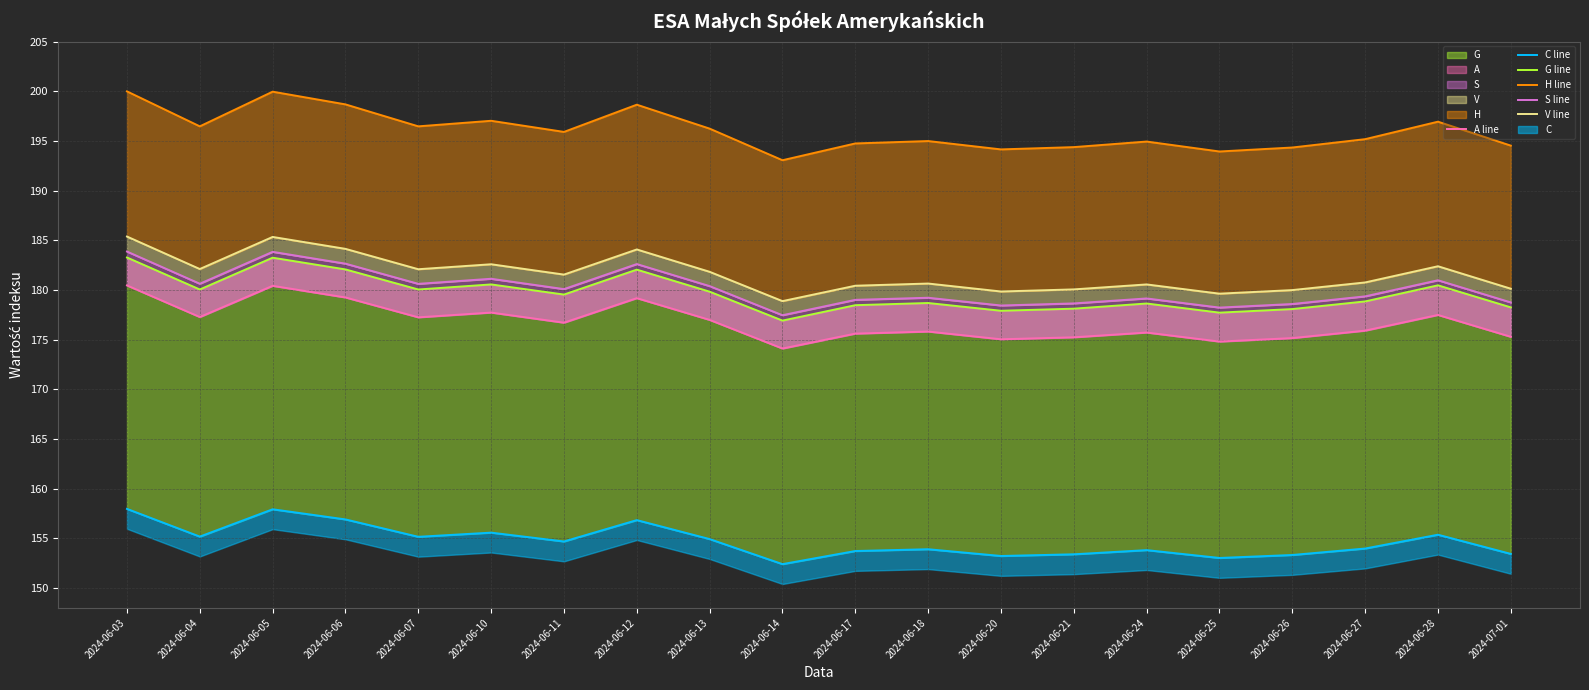

Reading left to right, transcribe all the data shown in this chart.

A line: 180.5	177.3	180.4	179.2	177.2	177.7	176.7	179.2	177.0	174.1	175.6	175.8	175.0	175.2	175.7	174.8	175.2	175.9	177.5	175.3
C line: 158.0	155.2	157.9	156.9	155.2	155.6	154.7	156.8	154.9	152.4	153.7	153.9	153.2	153.4	153.8	153.0	153.3	154.0	155.4	153.4
G line: 183.3	180.1	183.2	182.1	180.1	180.6	179.5	182.1	179.8	176.9	178.5	178.7	177.9	178.1	178.6	177.7	178.1	178.8	180.5	178.2
H line: 200.0	196.5	200.0	198.7	196.5	197.0	195.9	198.7	196.2	193.1	194.8	195.0	194.2	194.4	194.9	193.9	194.3	195.2	196.9	194.5
S line: 183.9	180.6	183.8	182.7	180.6	181.1	180.1	182.6	180.4	177.5	179.0	179.2	178.4	178.7	179.2	178.2	178.6	179.4	181.0	178.8
V line: 185.4	182.1	185.3	184.1	182.1	182.6	181.6	184.1	181.8	178.9	180.4	180.7	179.8	180.1	180.6	179.6	180.0	180.8	182.4	180.1